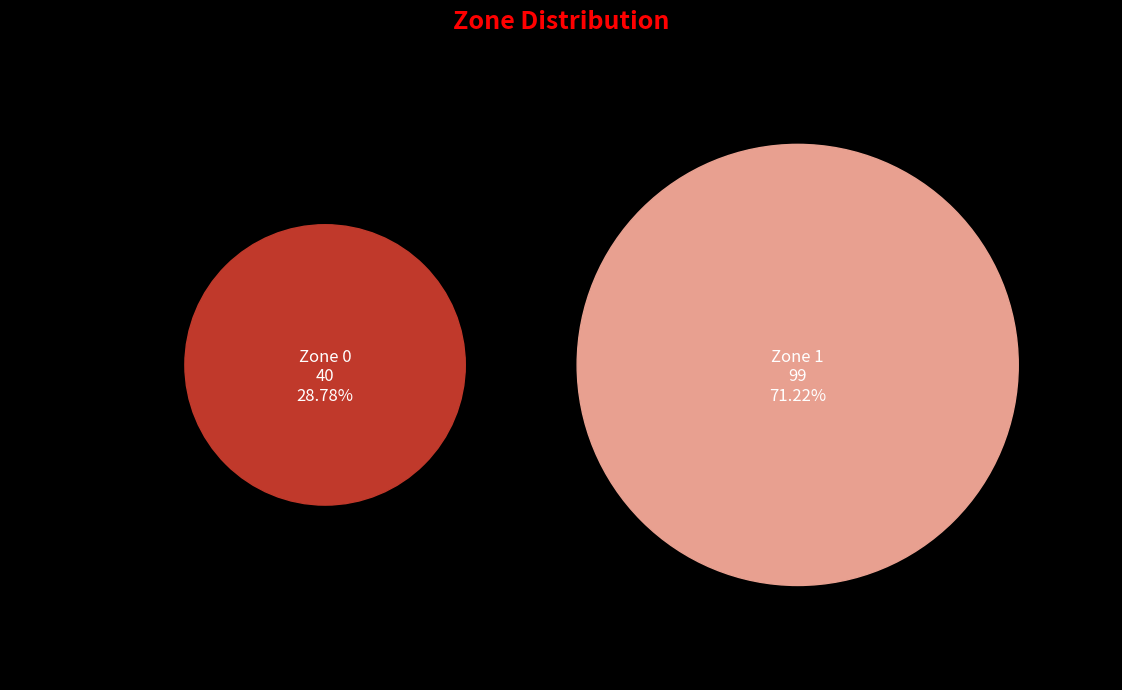

Count the number of slices in the pie.

2